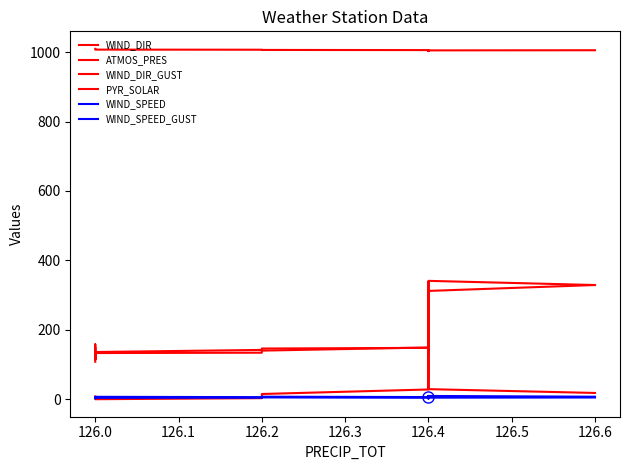

What is the highest value of the PYR_SOLAR series?

328.0